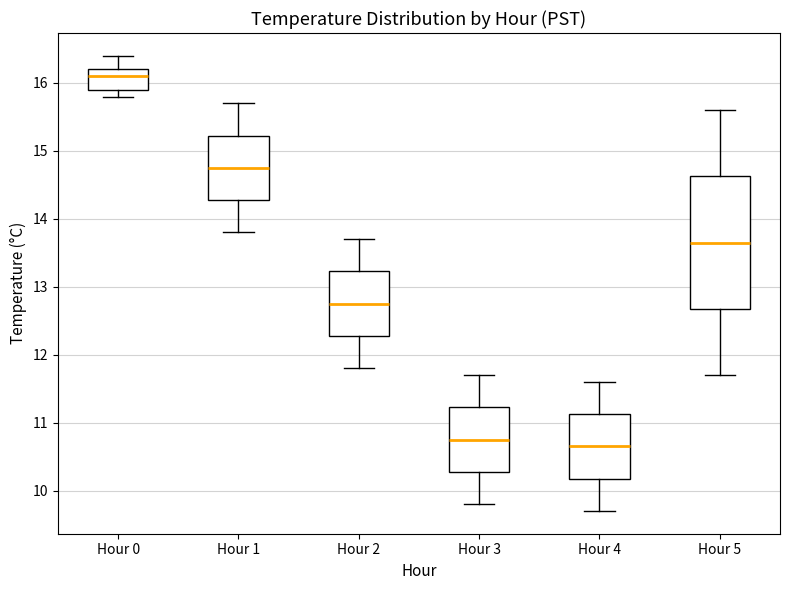

Which box is the tallest, from its lower edge to its upper edge?

Hour 5